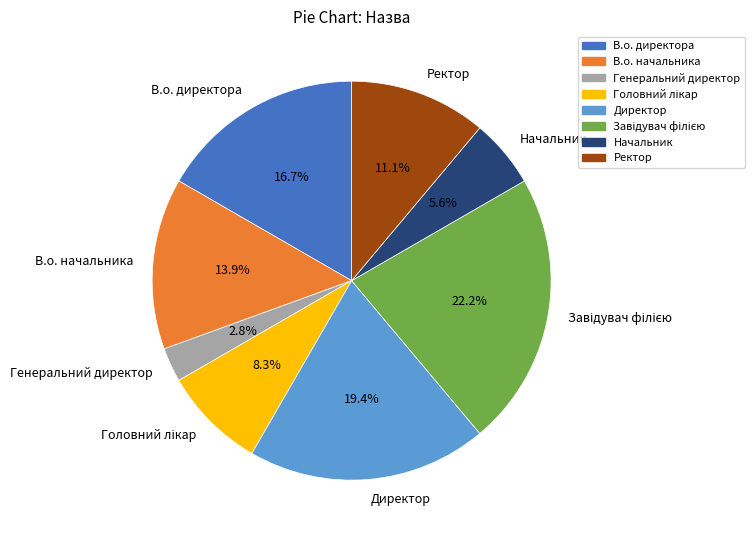

Count the number of slices in the pie.

8